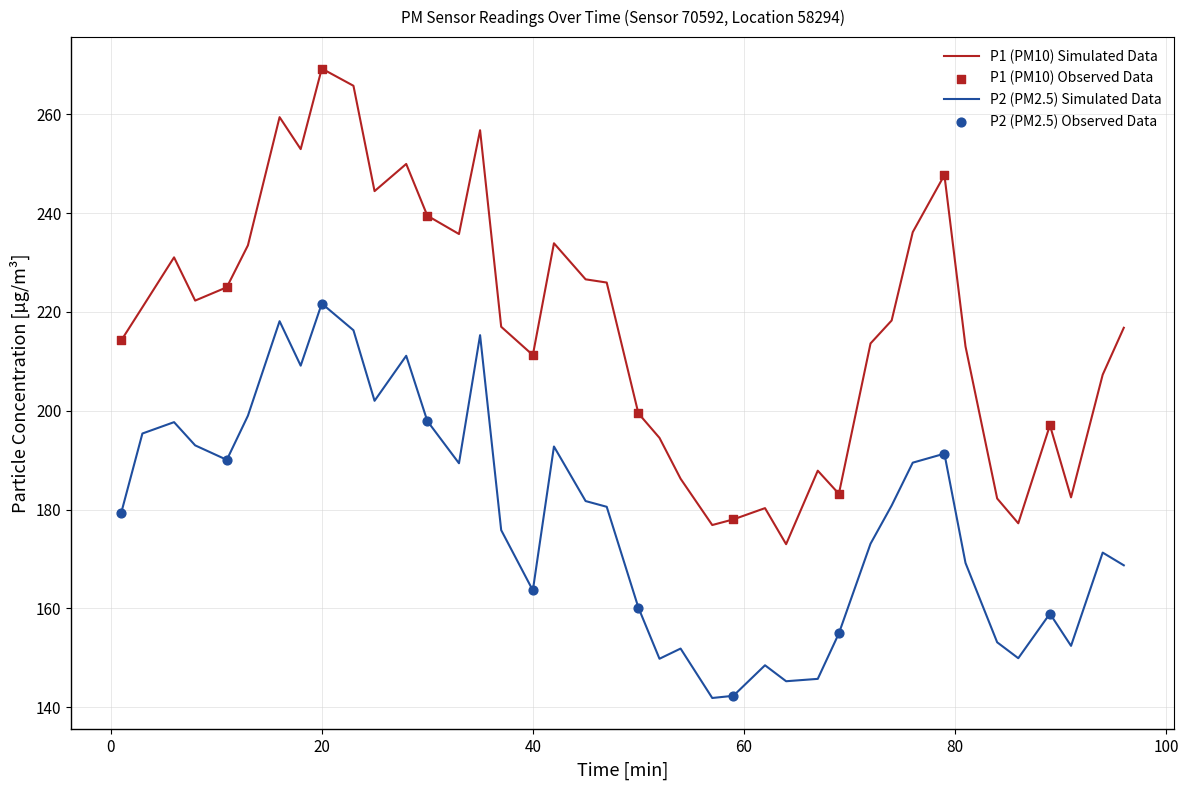

Which series has the widest spread of values?

P1 (PM10) Simulated Data